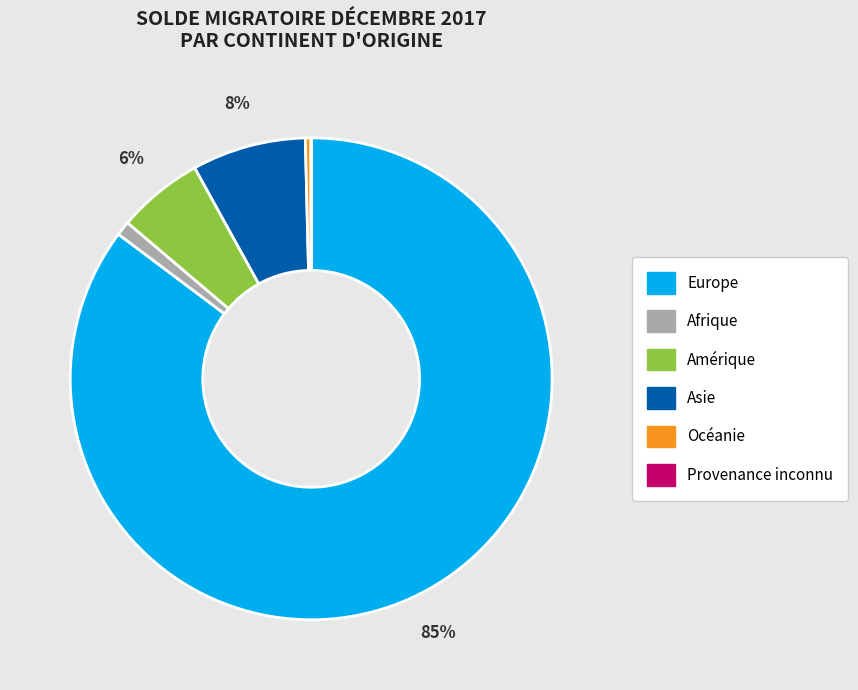

Does Asie represent more than half of the total?

No